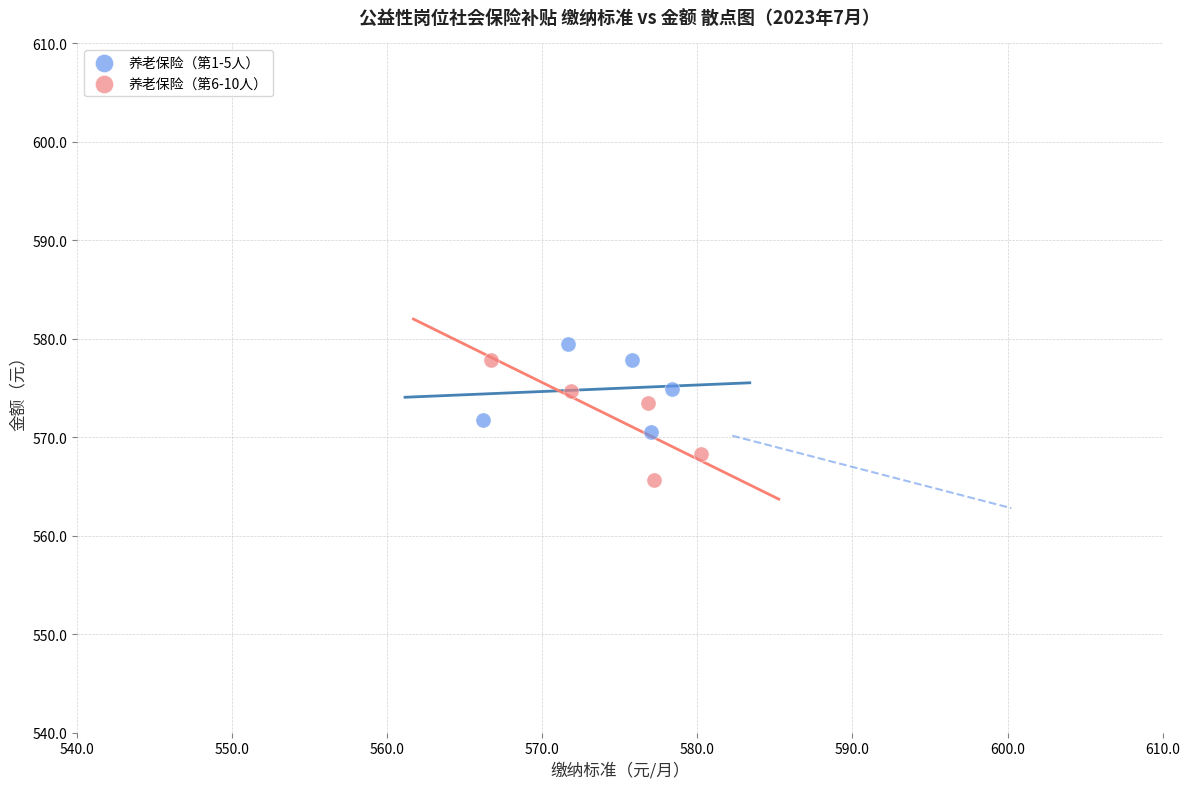

Which series has the widest spread of Y values?

养老保险（第6-10人）